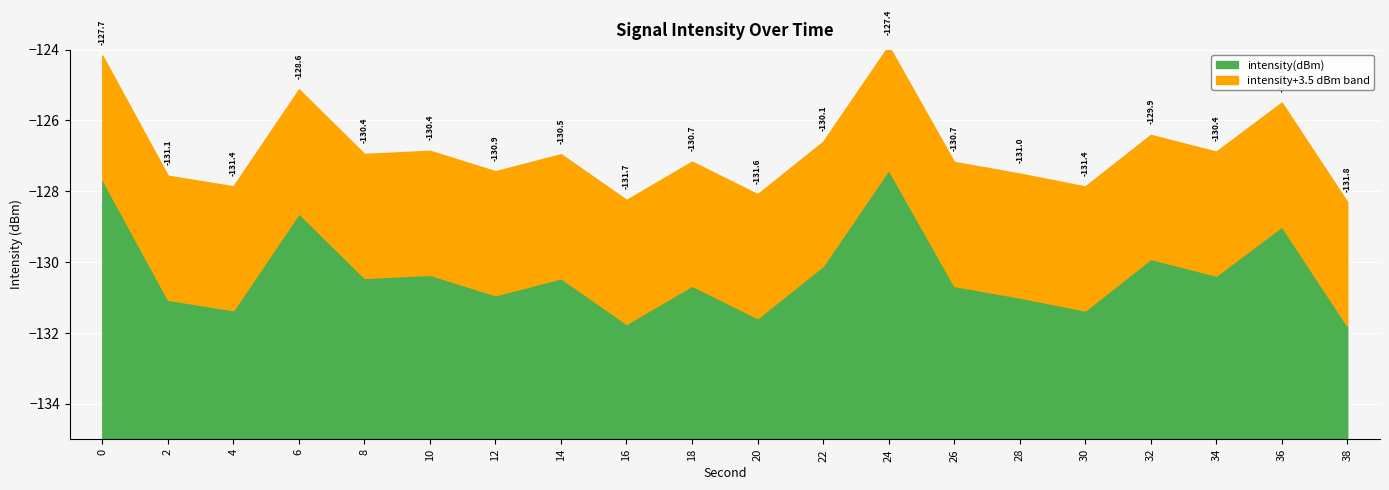

What is the change in value from 24 to 32?

-2.5